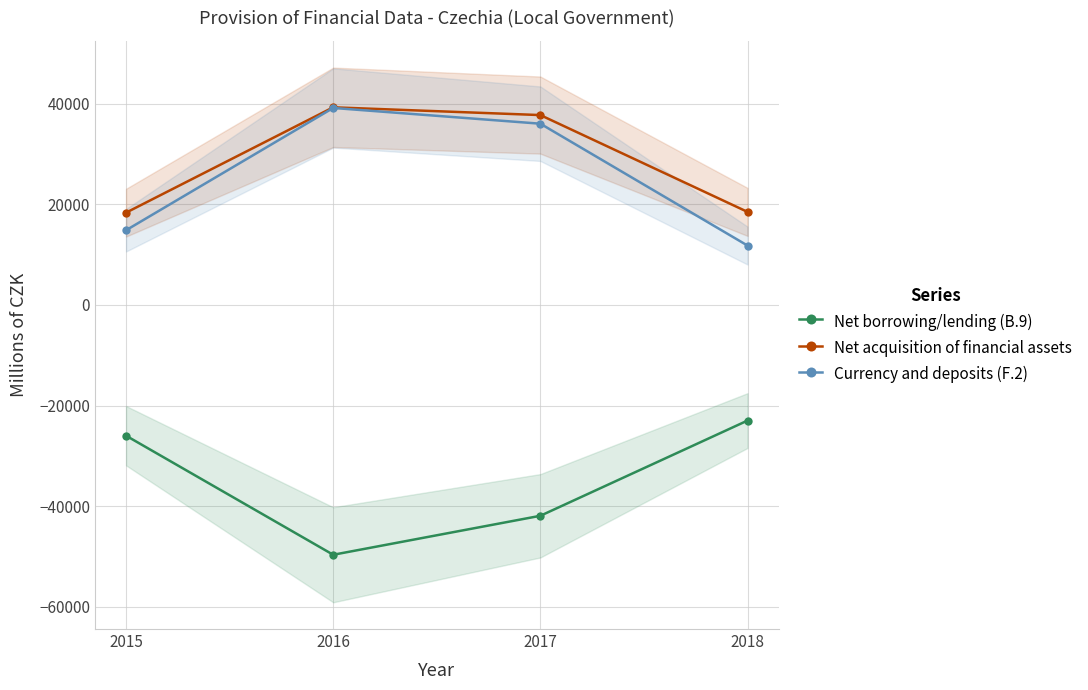

True or false: Currency and deposits (F.2) has more than 2 points higher than both neighbors.

False